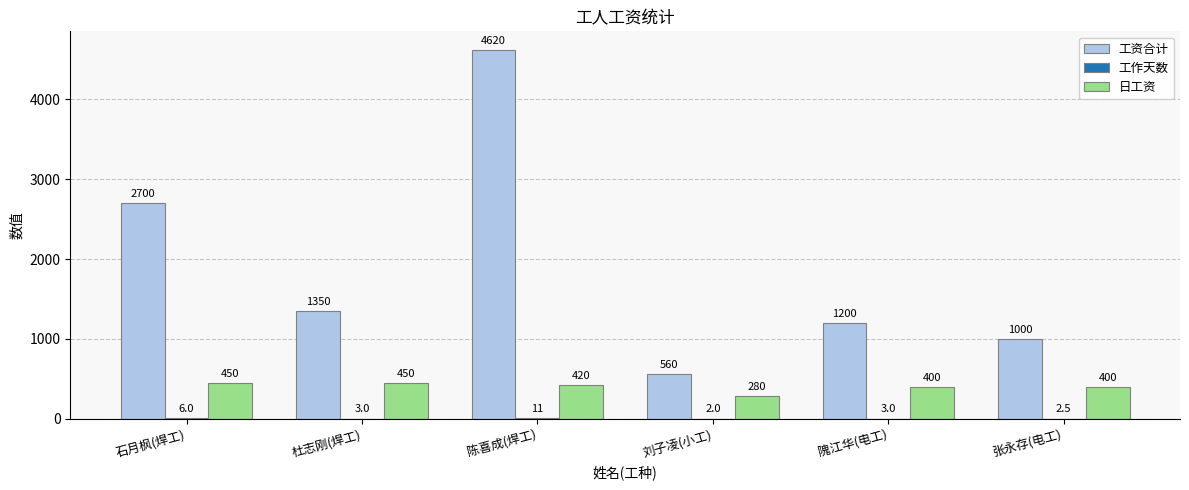

At which category does the chart reach its peak across all series?

陈喜成(焊工)